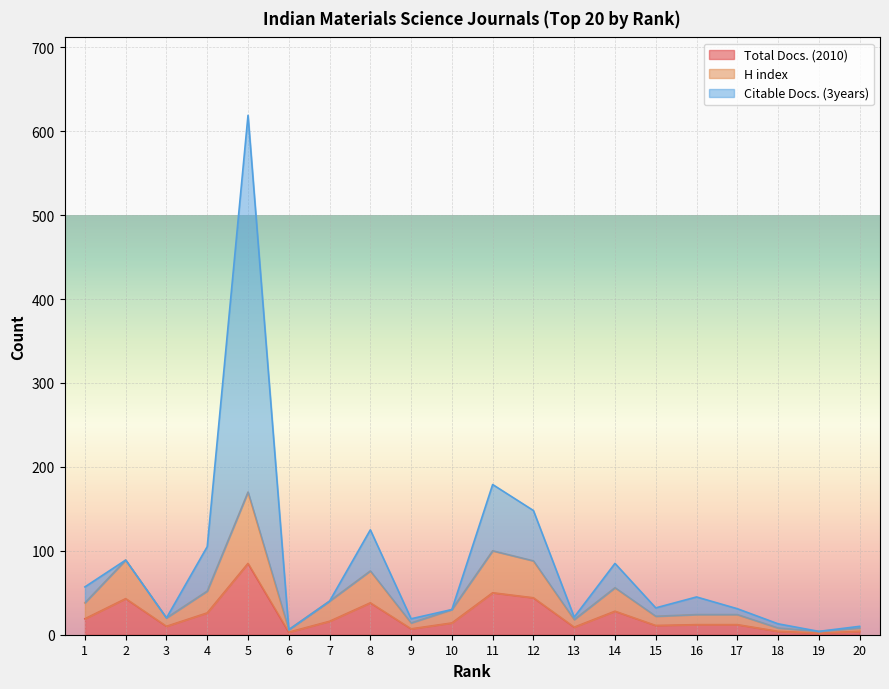

What is the value of the Total Docs. (2010) point at the 9th from the left?

7